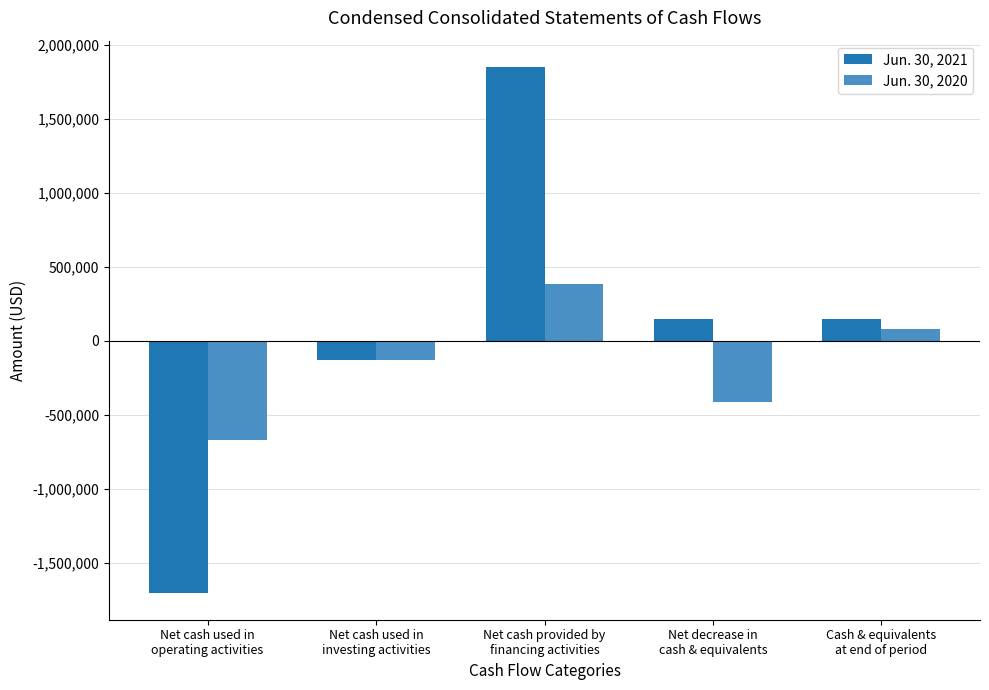

What is the label of the 4th bar from the right?

Net cash used in
investing activities